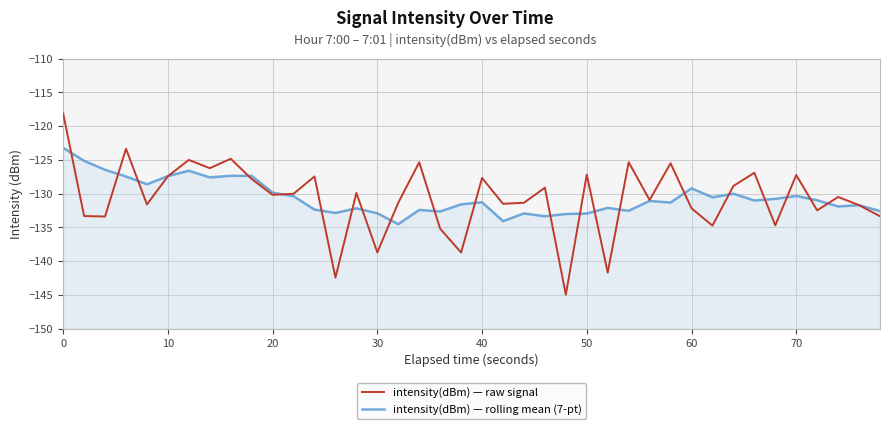

Is it true that intensity(dBm) — rolling mean (7-pt) equals -209.7 at 40?

False